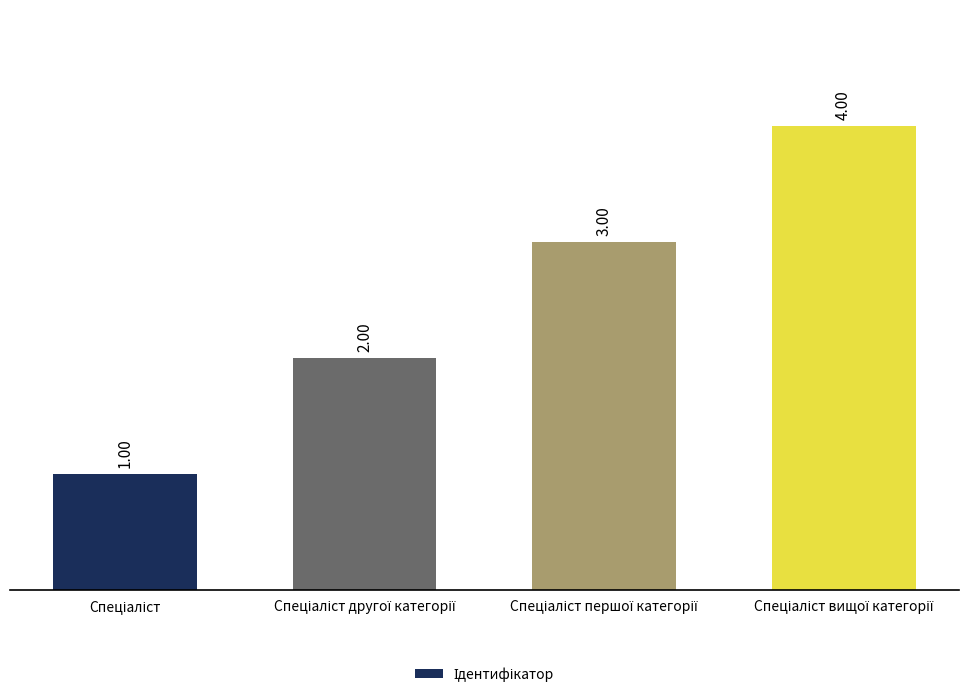

What is the value of the 1st bar from the left?

1